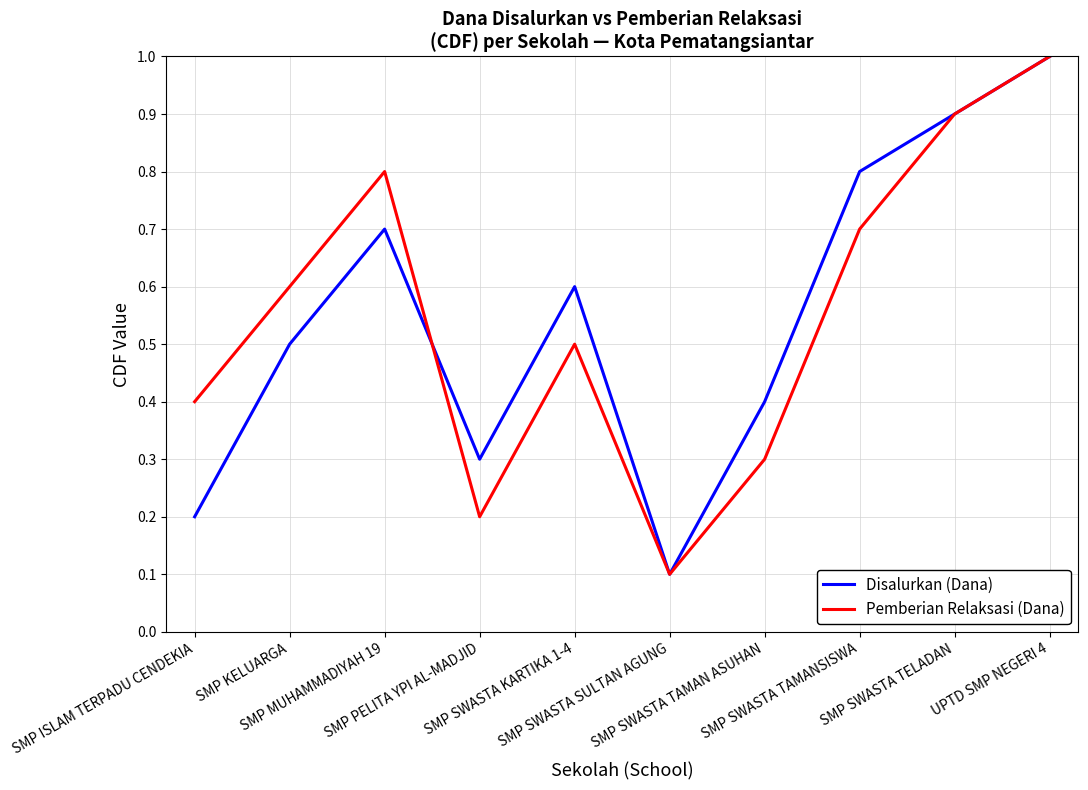

What position from the right is UPTD SMP NEGERI 4?

1